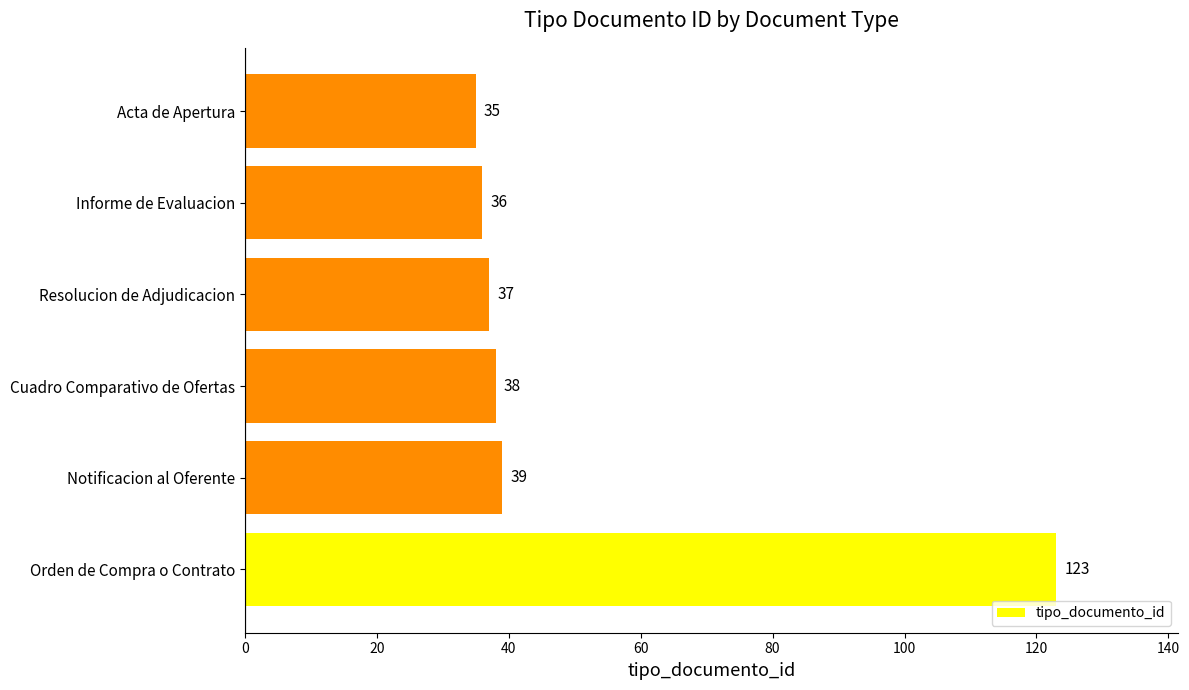

List the labels in order of value, smallest first.

Acta de Apertura, Informe de Evaluacion, Resolucion de Adjudicacion, Cuadro Comparativo de Ofertas, Notificacion al Oferente, Orden de Compra o Contrato